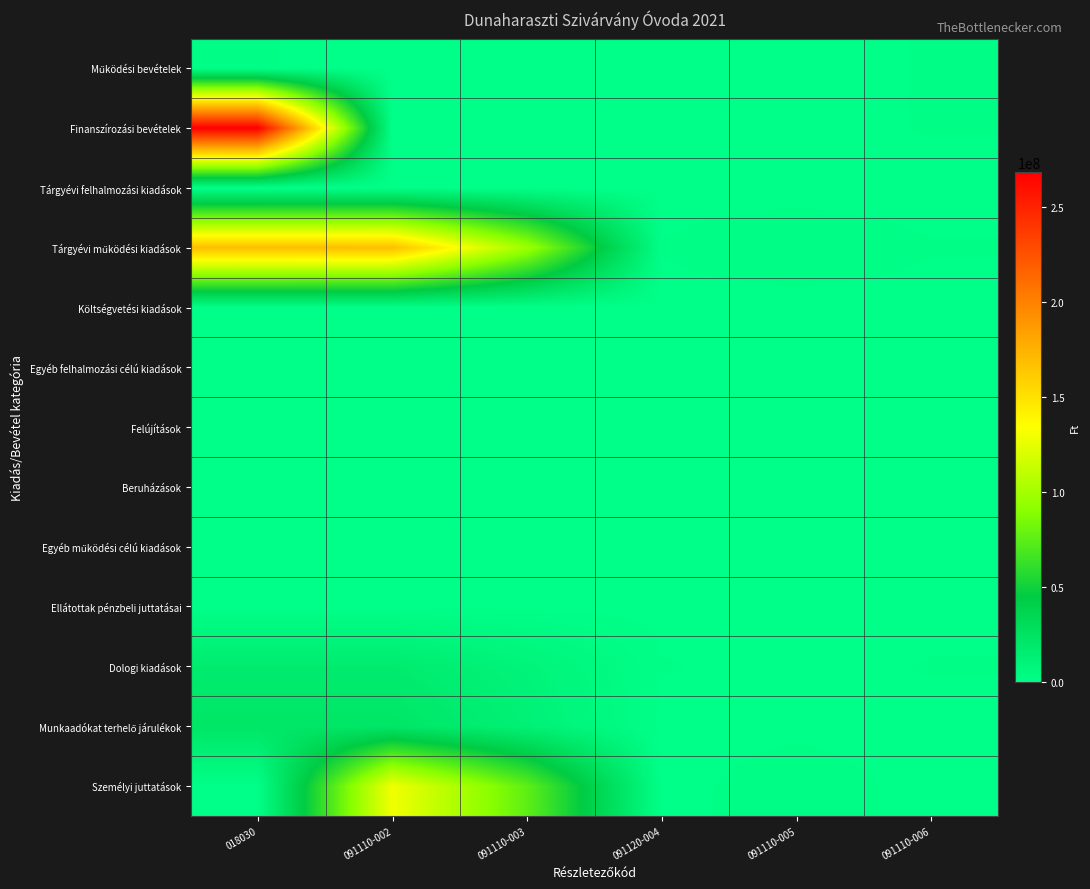

Which has a higher value, 091110-003 or 091110-002?

091110-002